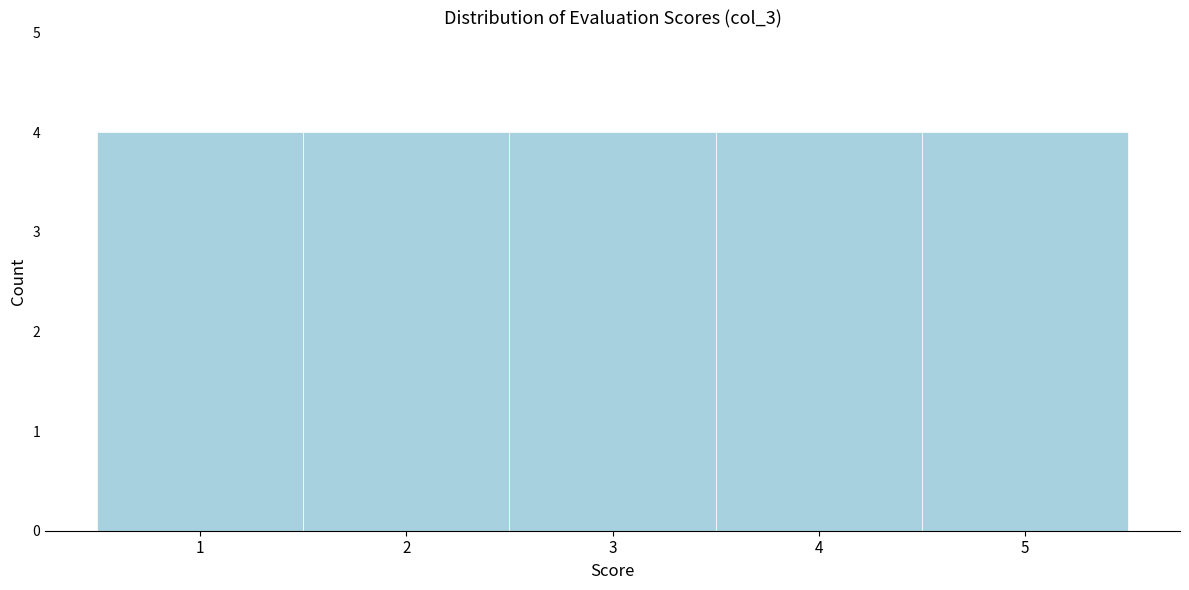

What is the height of the bar covering 1.5 to 2.5 on the x-axis? The values are not printed on the chart, so give them approximately, as read against the axis.

4